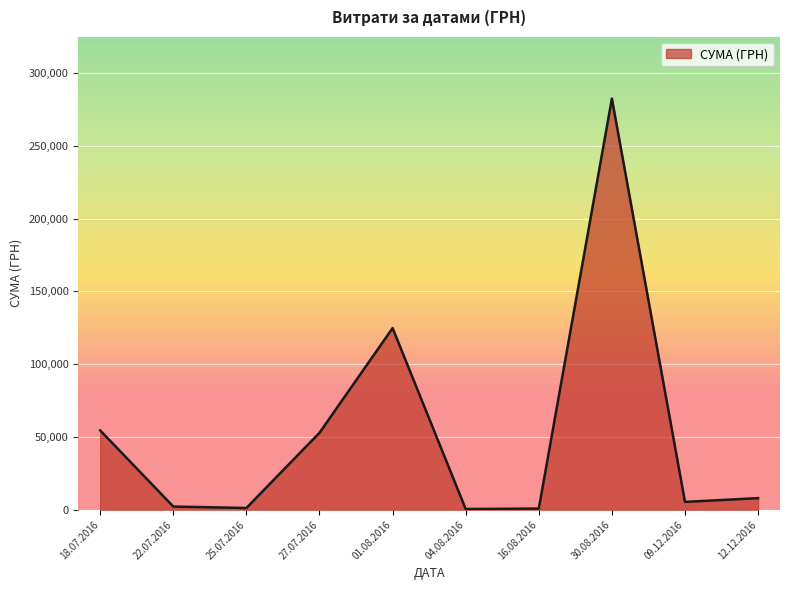

What is the difference between the maximum and minimum values?

282004.7